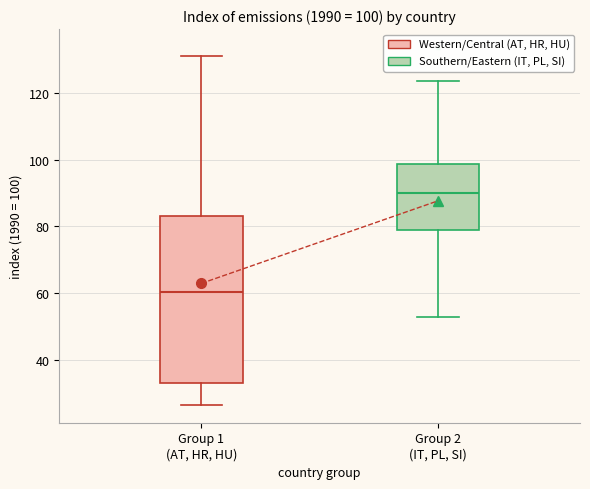

Which box's median line is the highest?

Group 2 (IT, PL, SI)